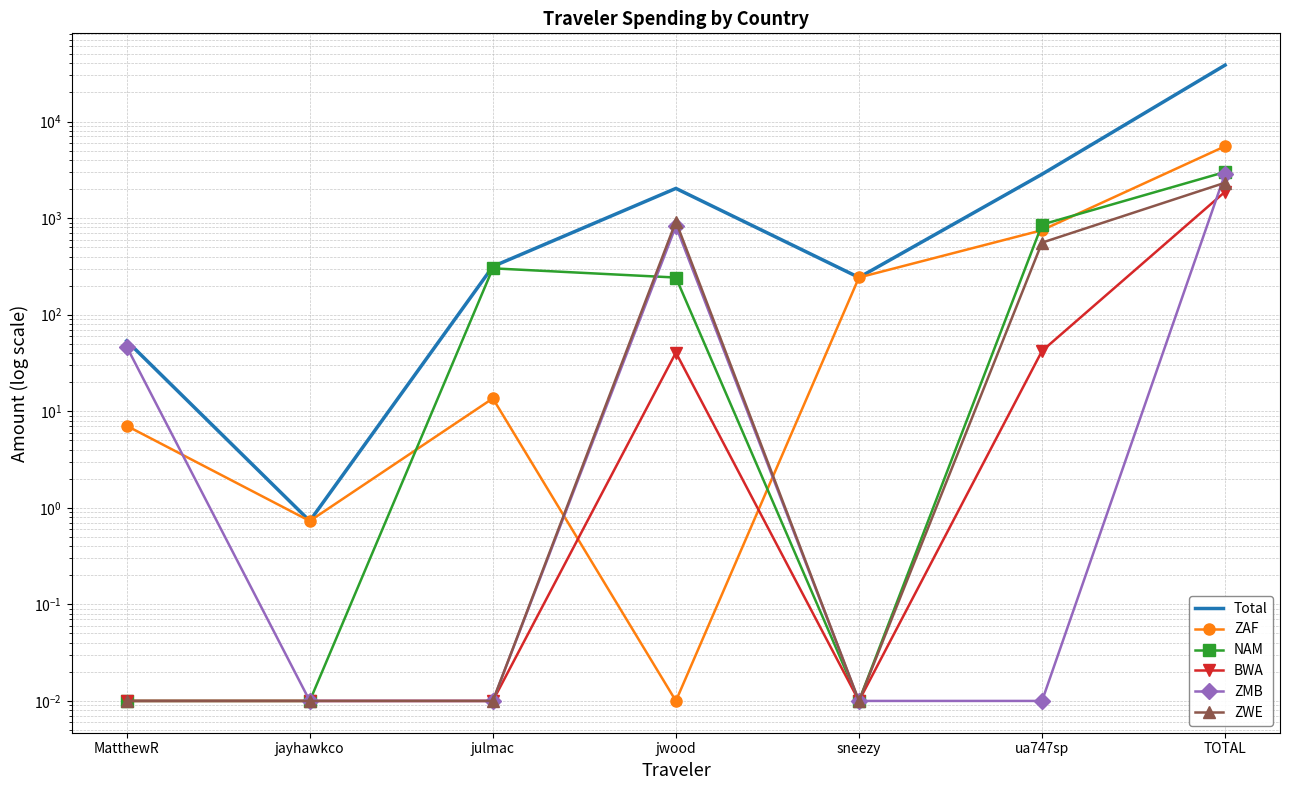

Between TOTAL and julmac, which is larger?

TOTAL